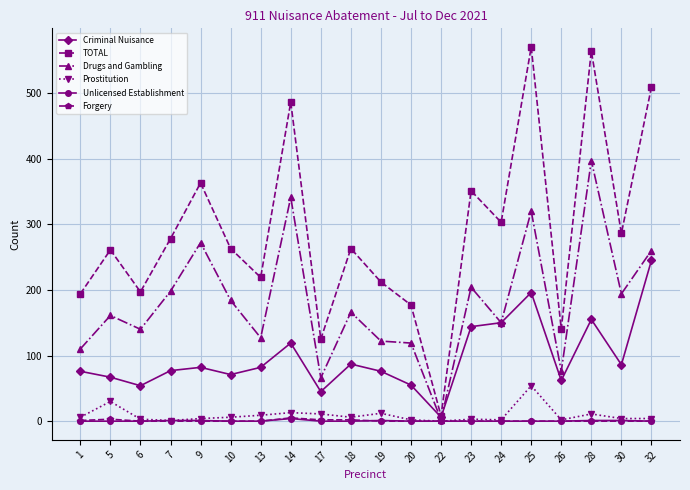

What is the total value across all series at 13?

437